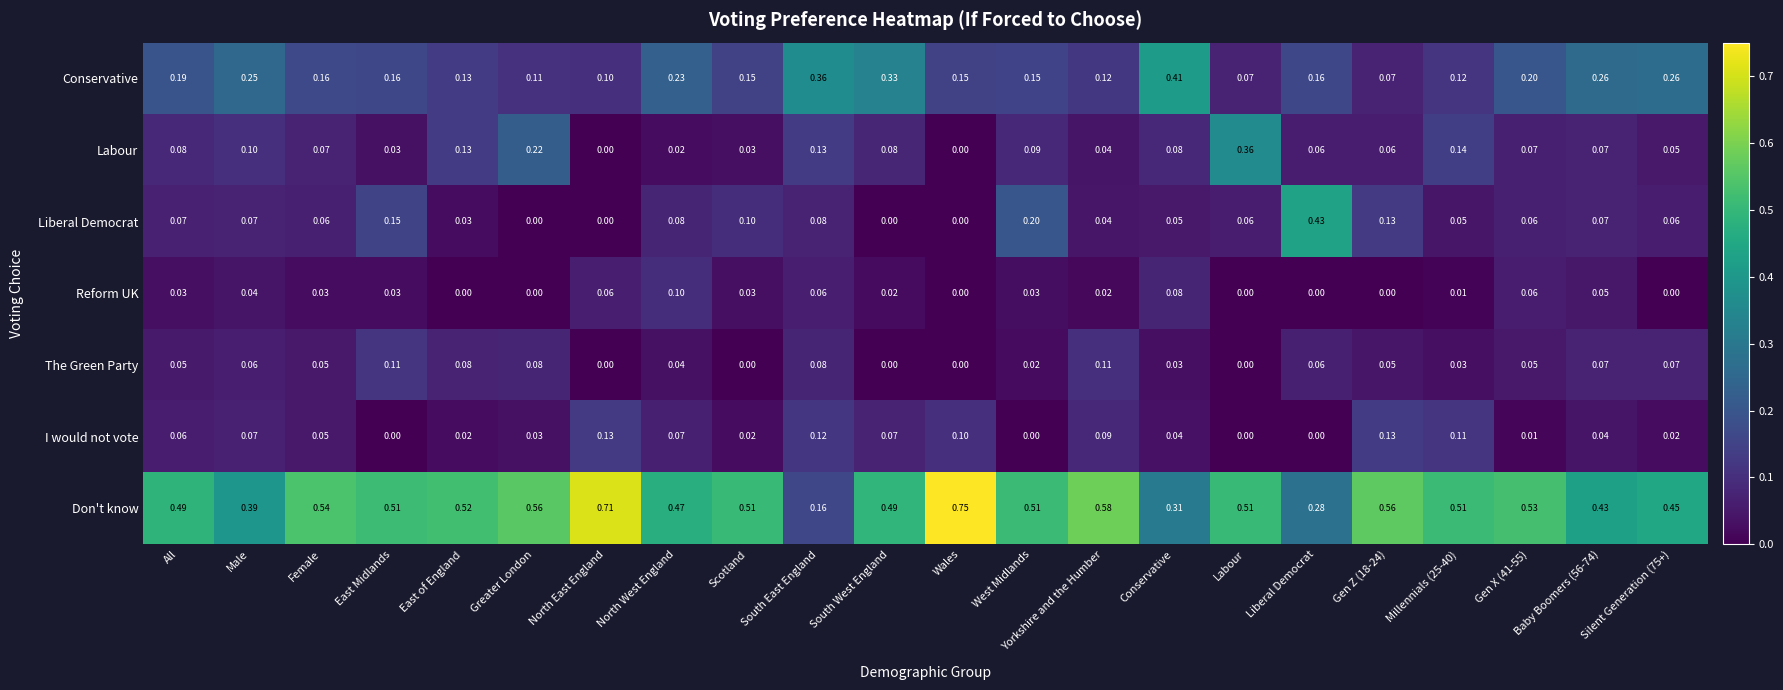

Which category has the highest value across all series?

Wales